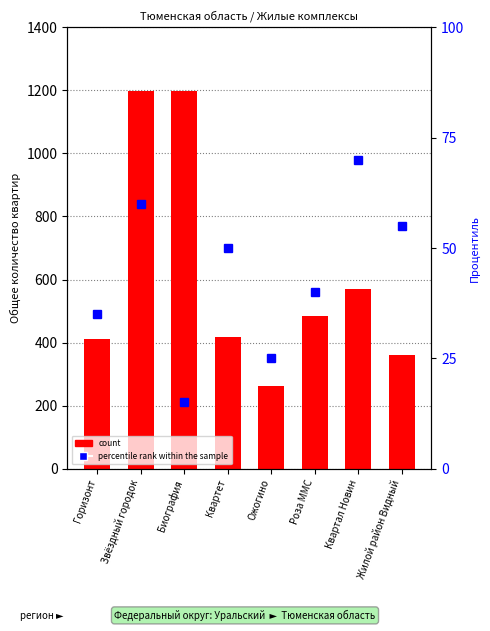

At which category is the sum across all series the highest?

Звёздный городок